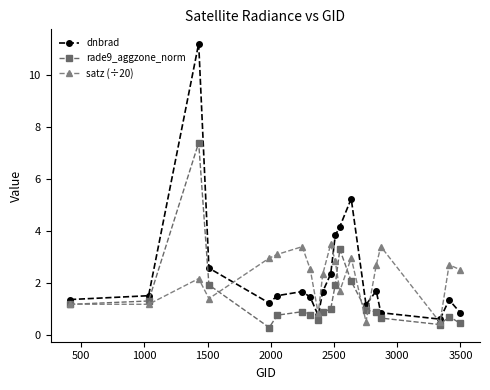

What is the highest value of the rade9_aggzone_norm series?

7.4